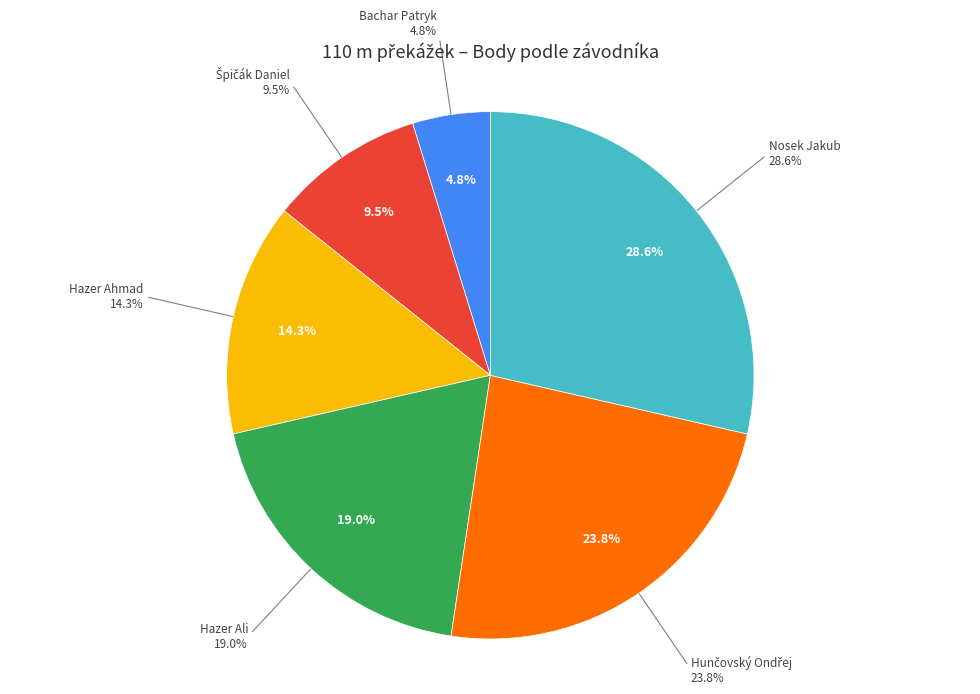

Is it true that Hunčovský Ondřej is 33% of the pie?

False